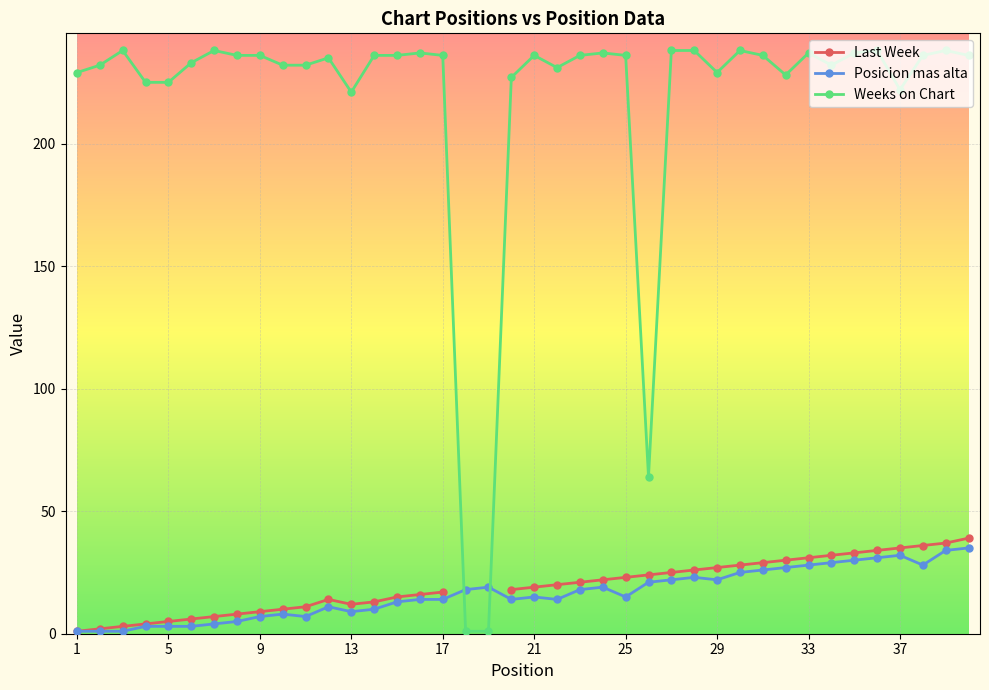

Is it true that Weeks on Chart equals 51 at 9?

False